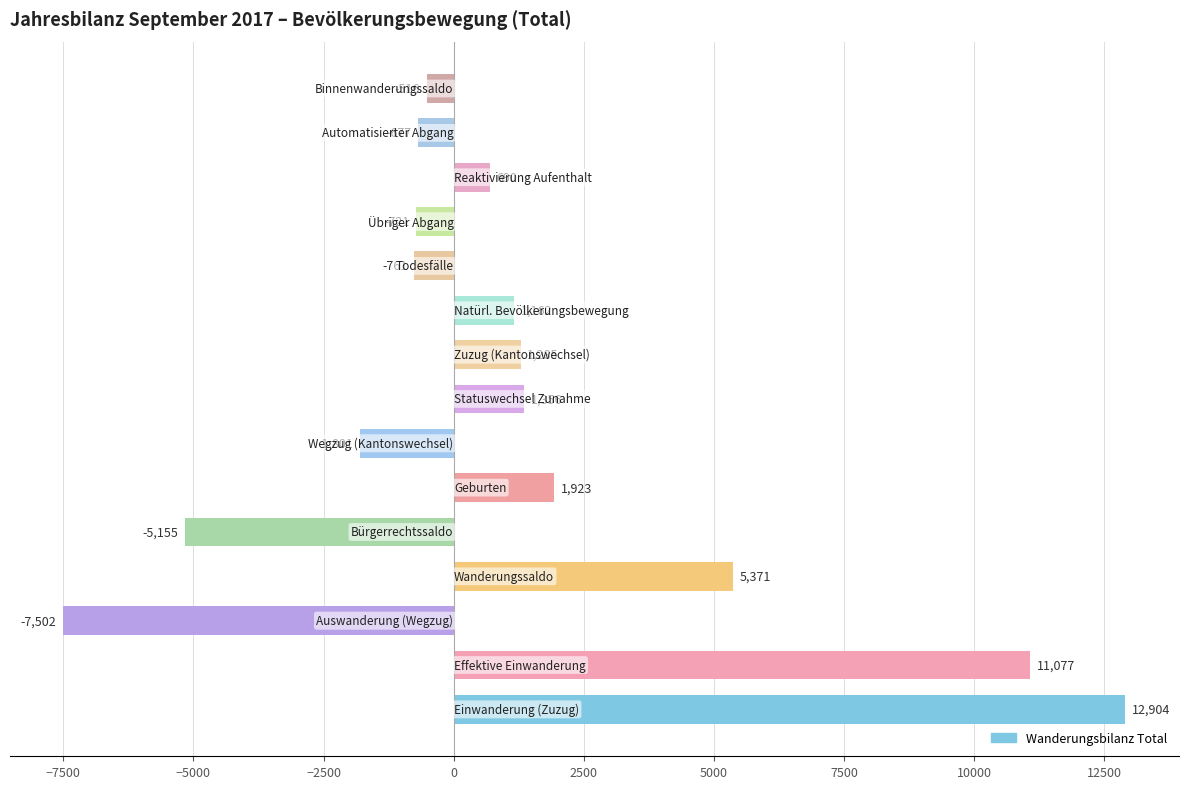

What is the sum of all values?

18635